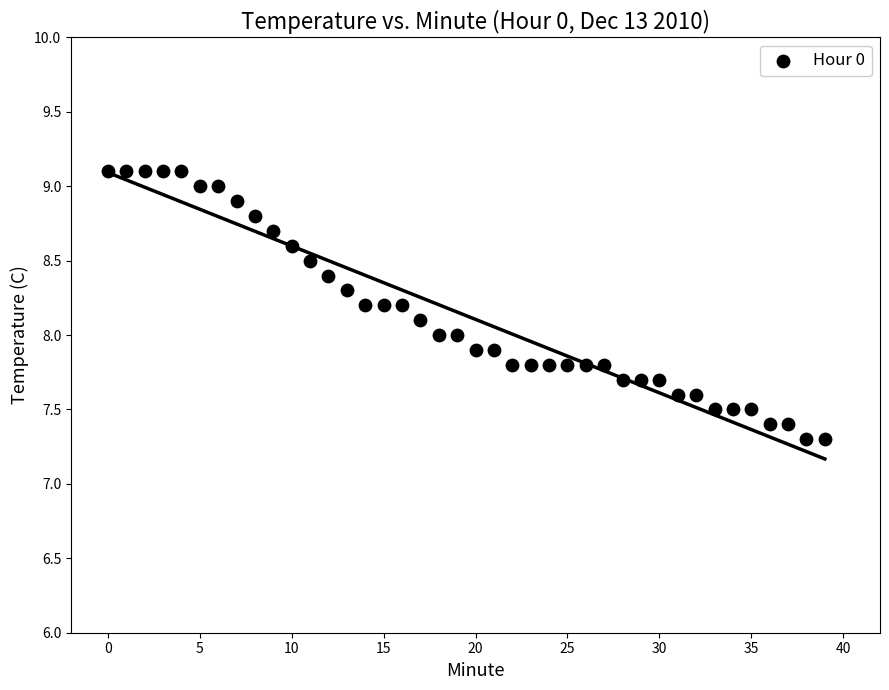

What is the range of Y values (max minus min)?

1.8